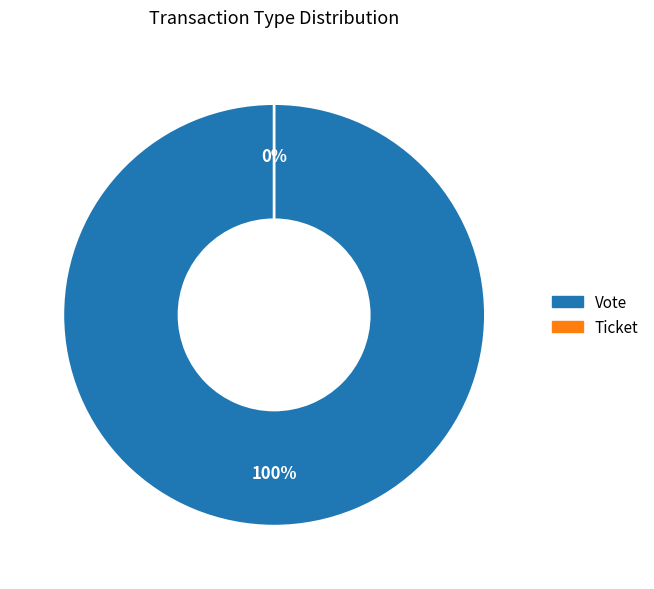

Combined, what portion of the pie is Vote and Ticket?

100.0%